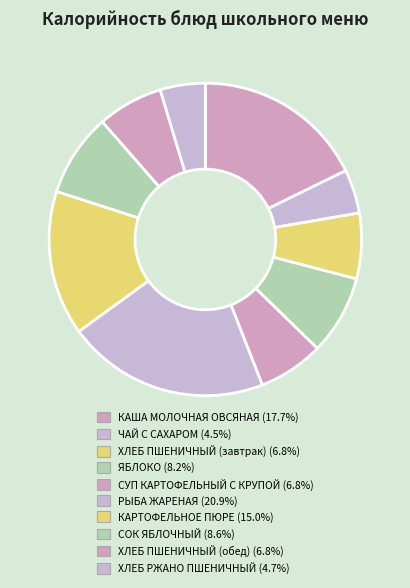

Is there a majority slice in this chart?

No